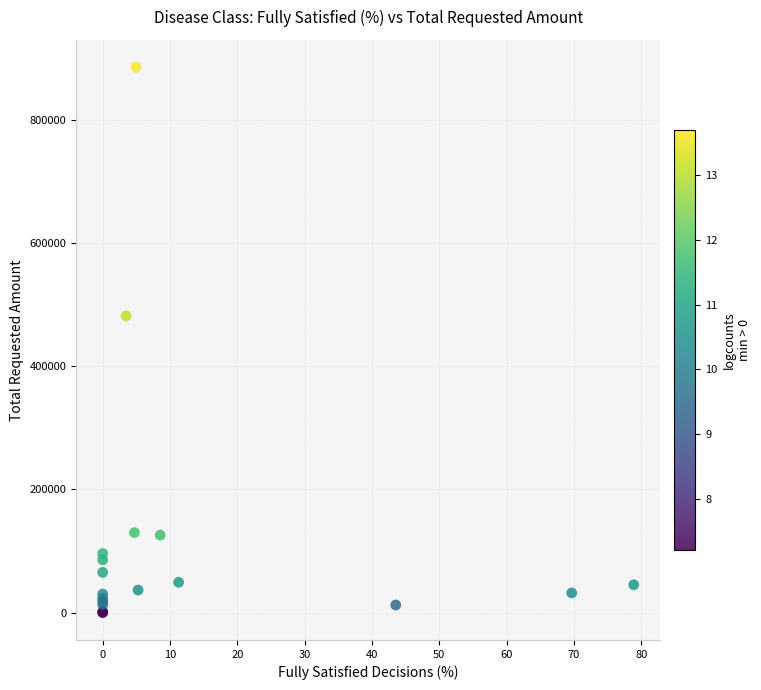

What Y value in the scatter plot is closest to 442701?

481657.7